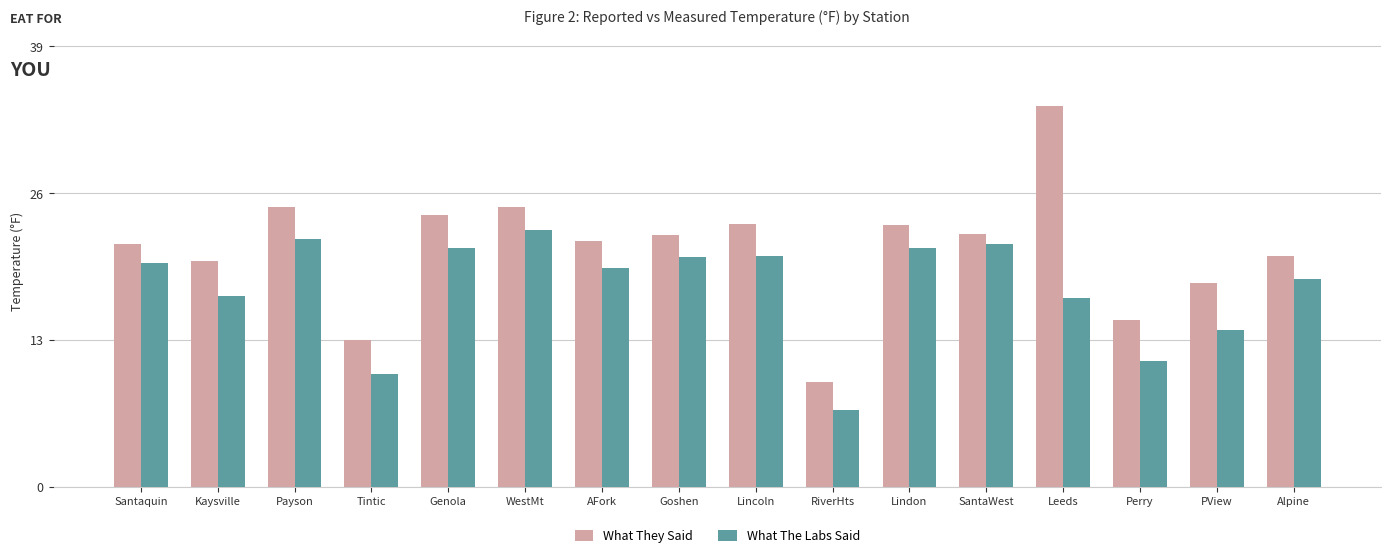

What is the minimum value for What The Labs Said?

6.8